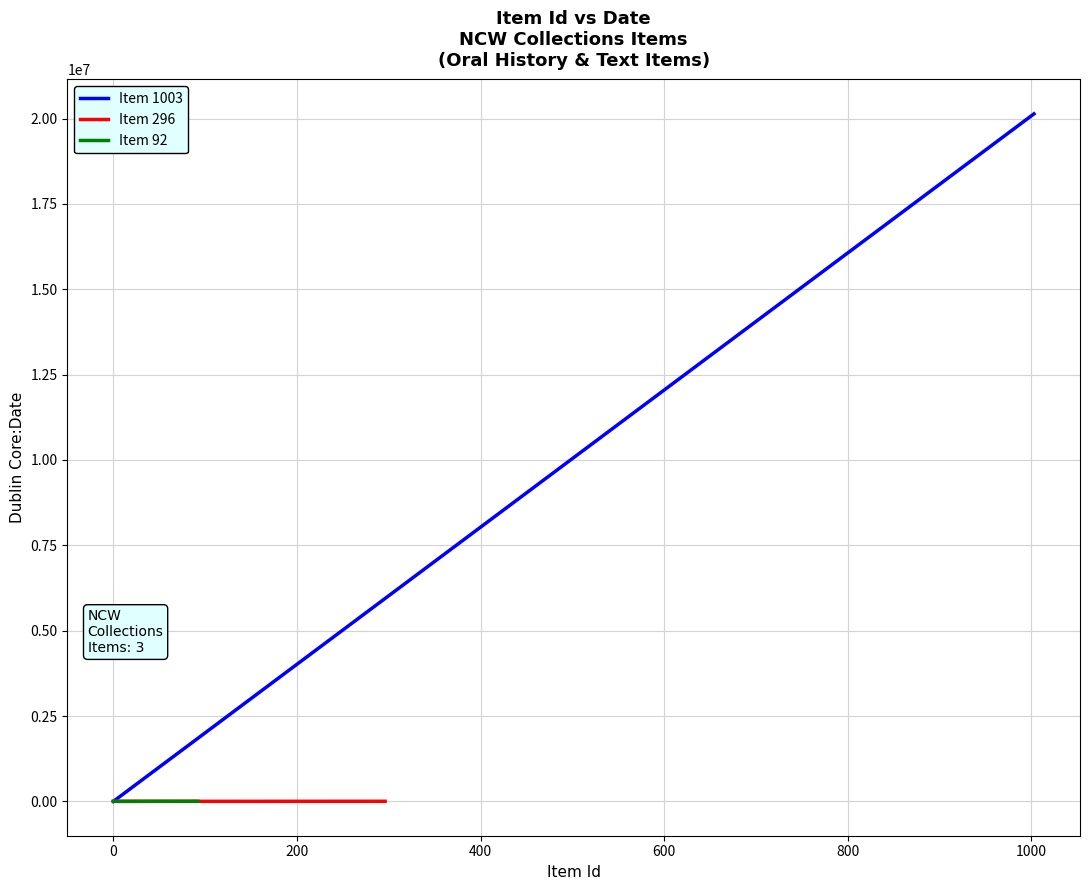

Which series has the largest range (max minus min)?

Item 1003